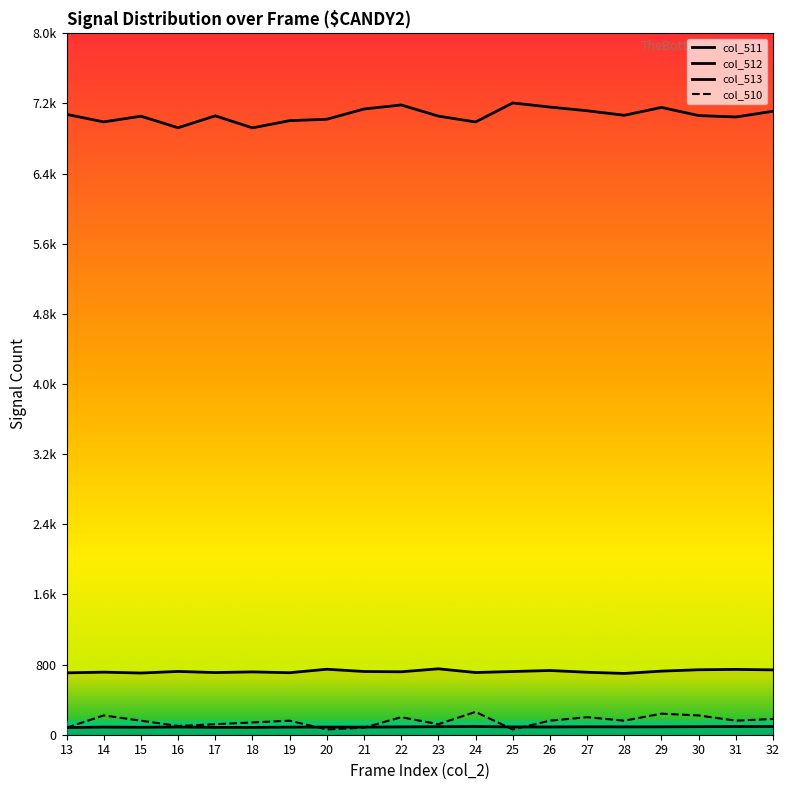

How many categories are shown in the chart?

20